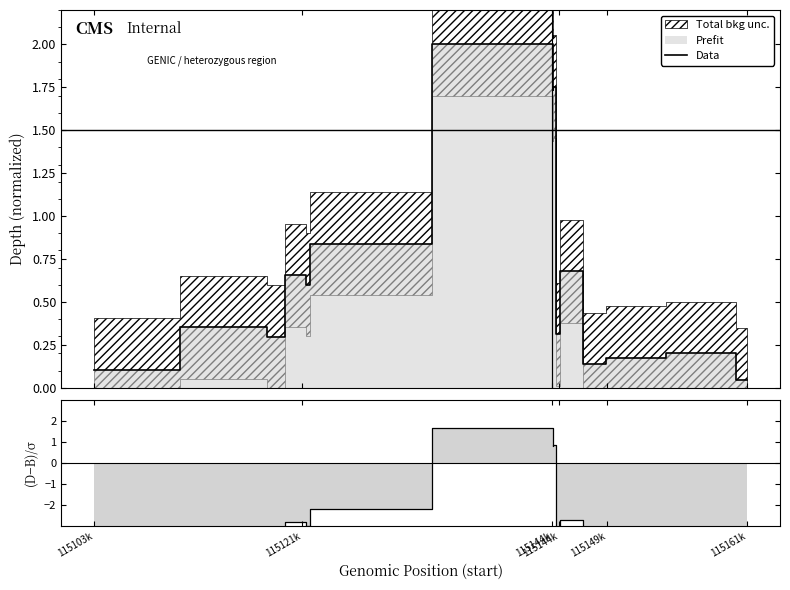

What is the greatest value displayed?

2.0